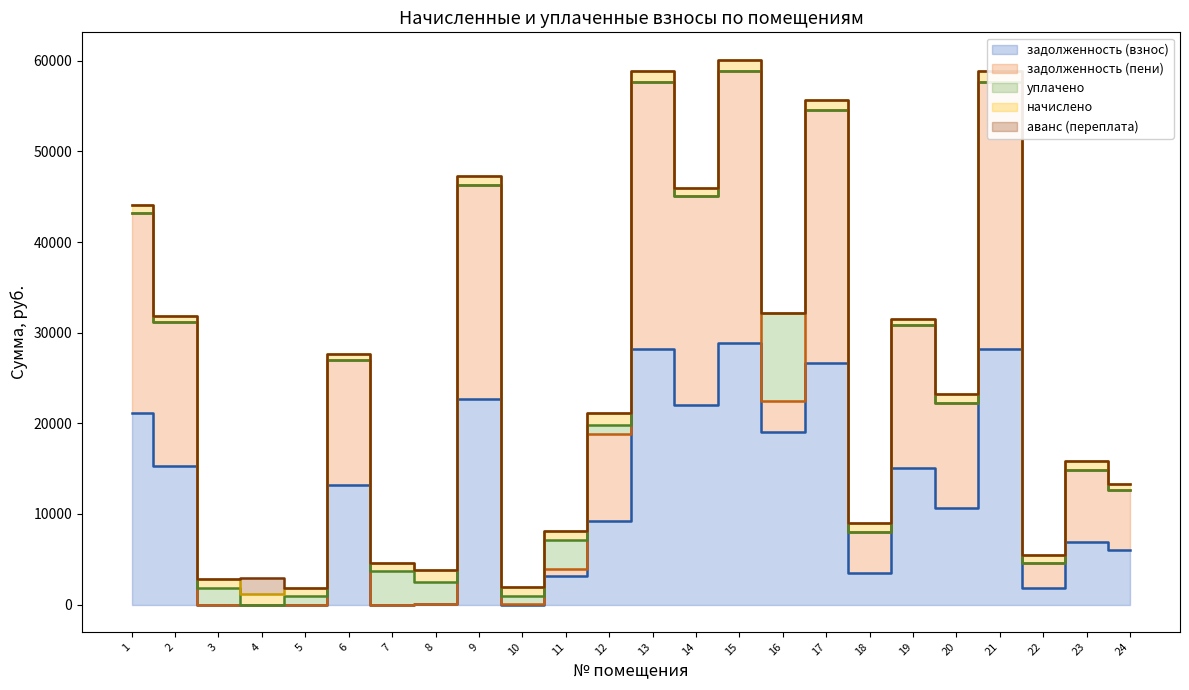

Count the number of data series in this chart.

5